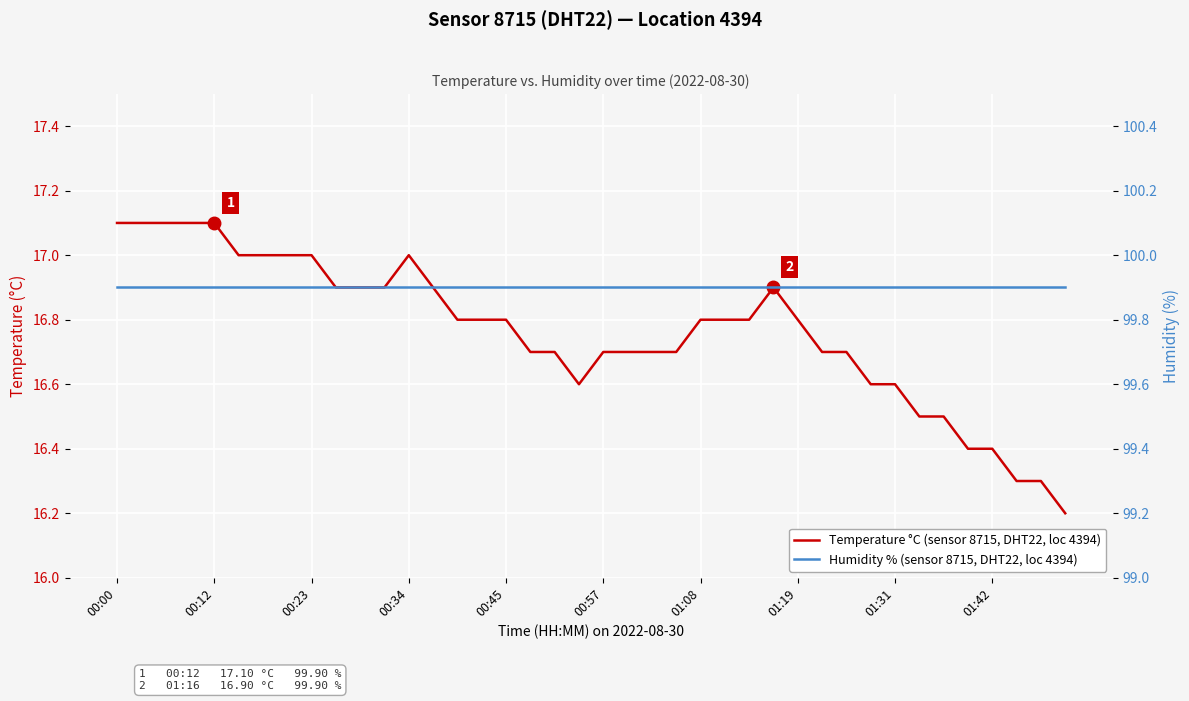

What is the total value across all series at 00:45?

116.7